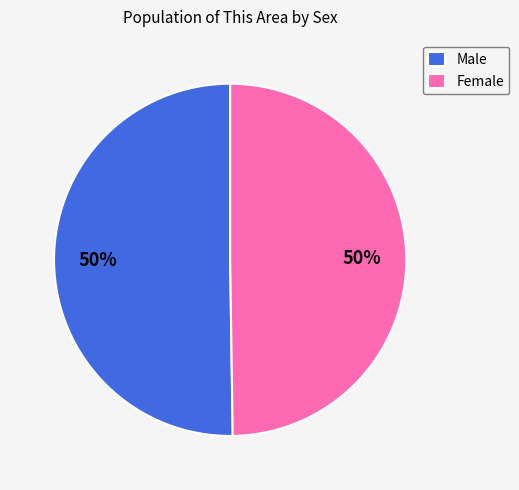

To the nearest percent, what is the average slice percentage?

50%